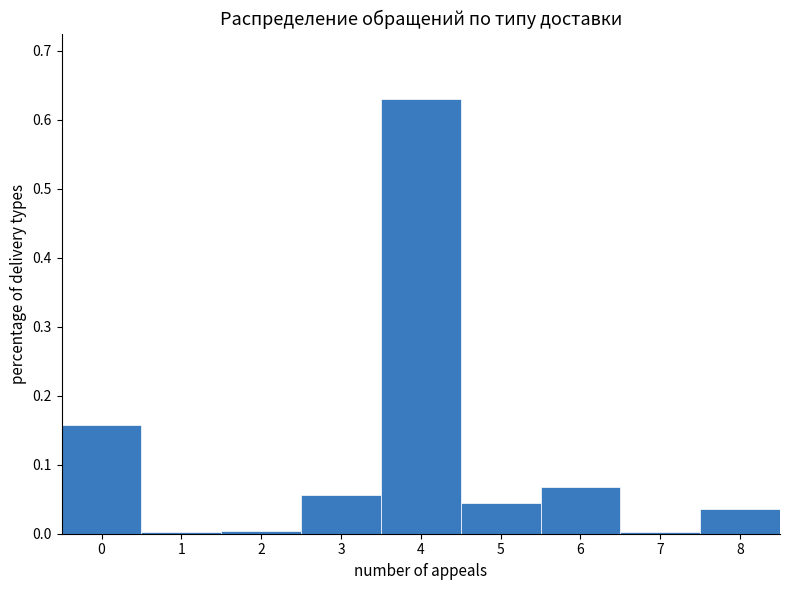

Reading left to right, list every bar in this chart as the range it spans on the x-axis followed by its height. The values are not printed on the chart, so give them approximately, as read against the axis.

-0.5 to 0.5: 0.16
0.5 to 1.5: under 0.01
1.5 to 2.5: under 0.01
2.5 to 3.5: 0.06
3.5 to 4.5: 0.63
4.5 to 5.5: 0.04
5.5 to 6.5: 0.07
6.5 to 7.5: under 0.01
7.5 to 8.5: 0.04